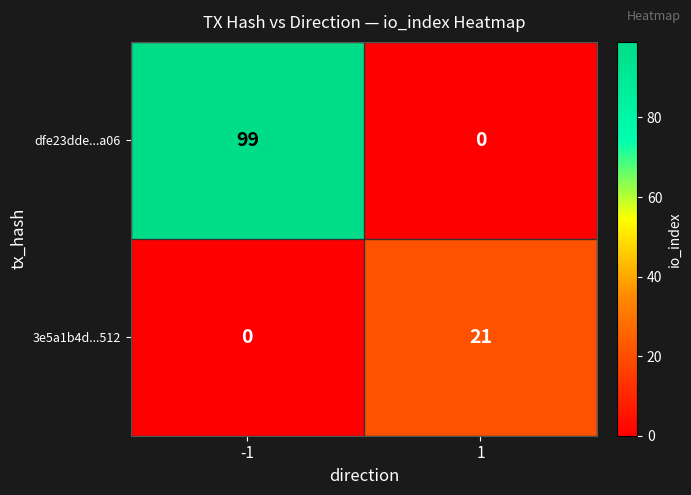

What is the sum of all dfe23dde...a06 values?

99